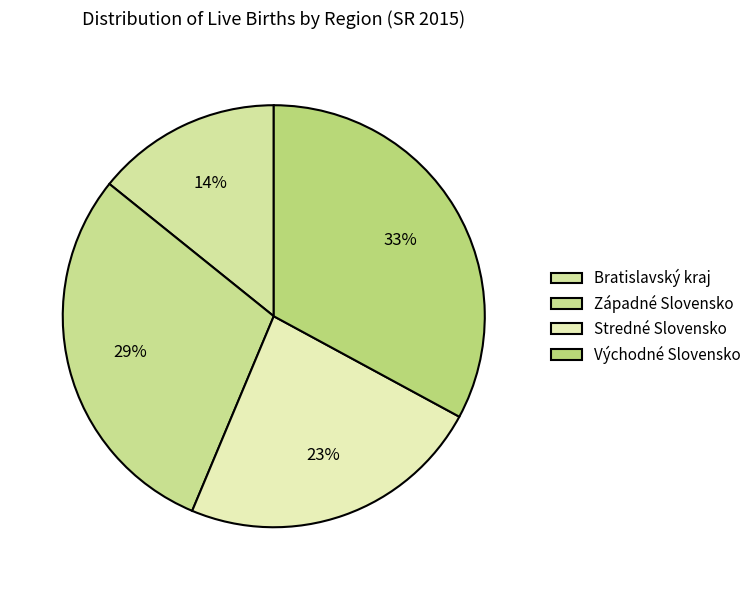

Does any single category account for the majority?

No